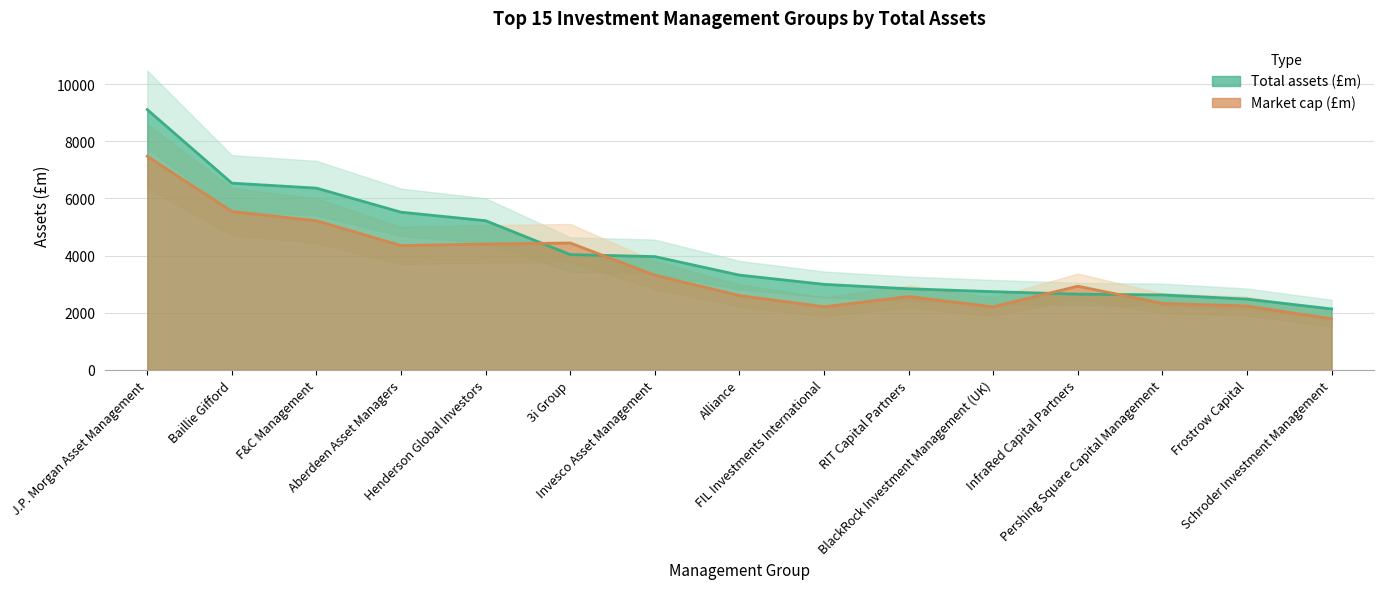

What position from the left is 3i Group?

6